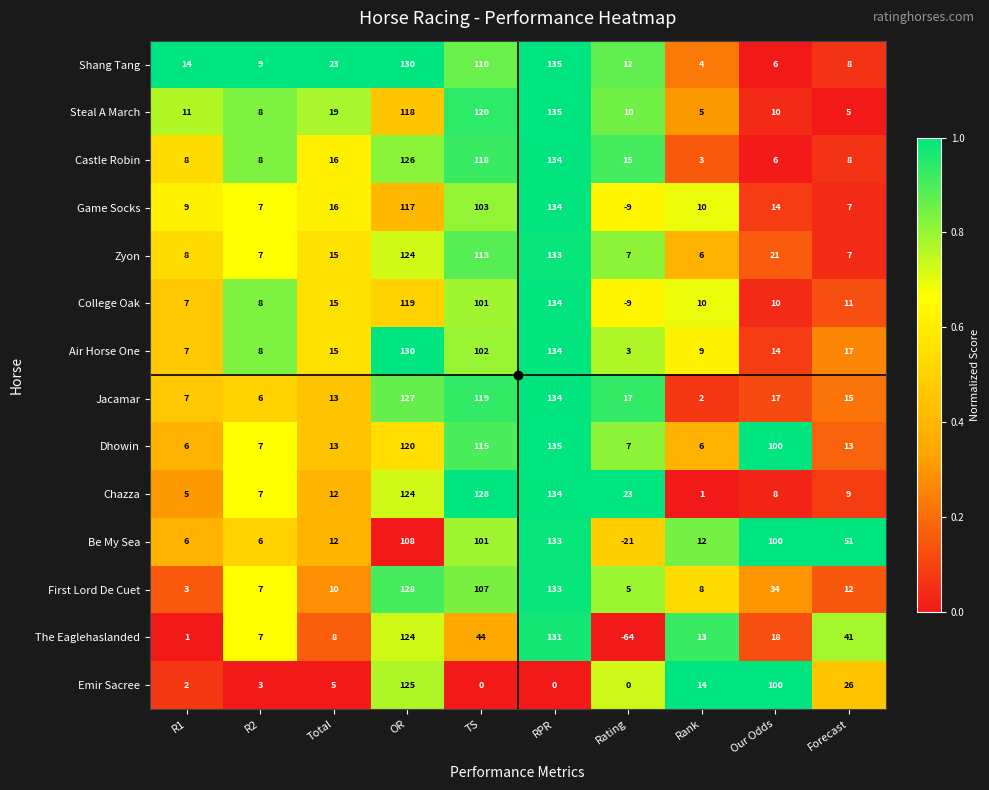

What is the sum of the Game Socks values at Forecast and Rank?

17